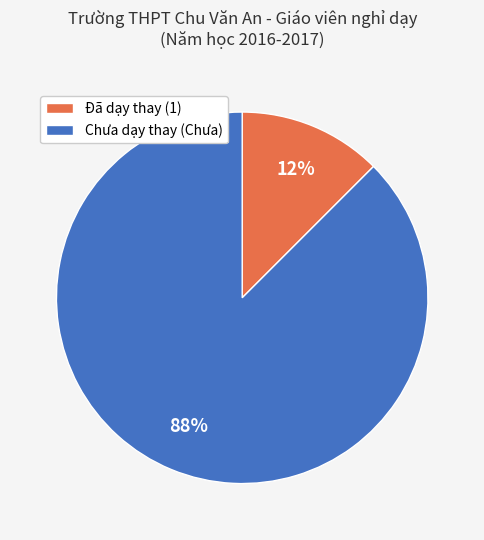

Is there a majority slice in this chart?

Yes